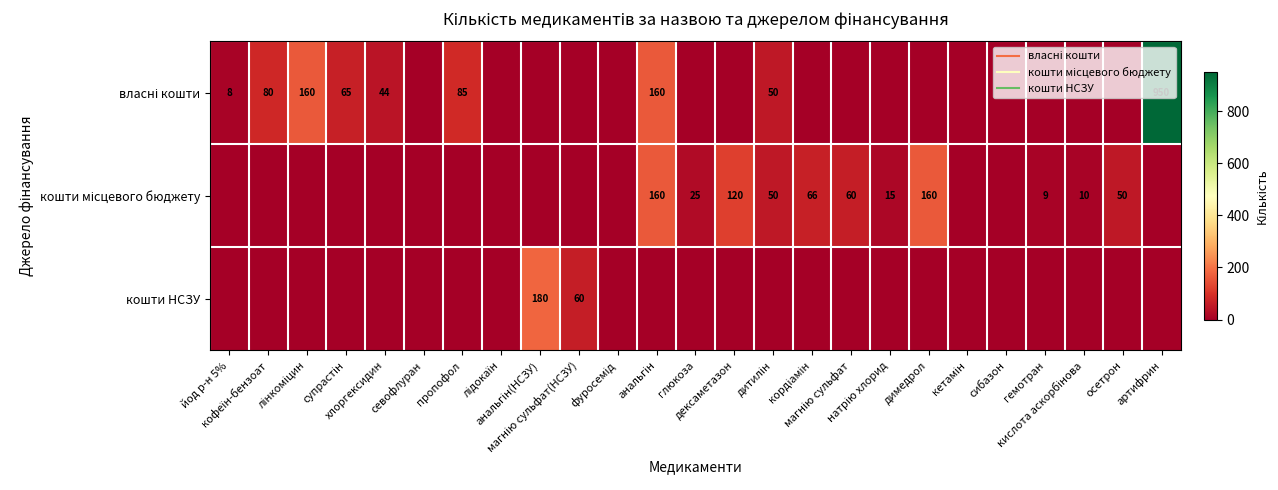

What is the difference between the maximum and second lowest values in the кошти НСЗУ series?

180